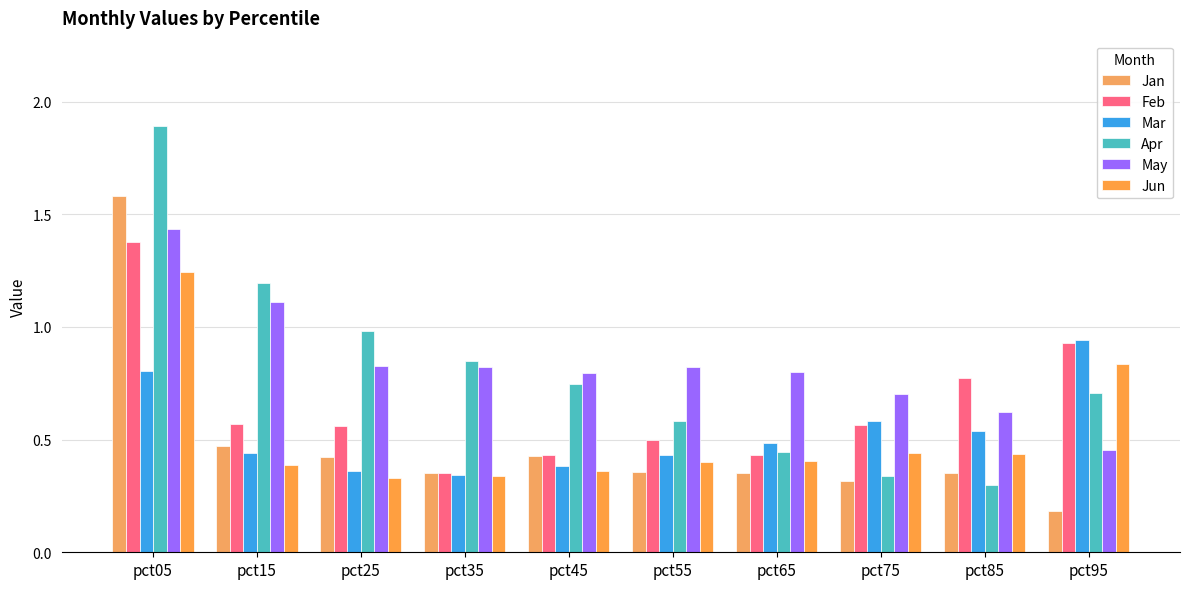

True or false: Apr has a value of 0.7 at pct95.

True